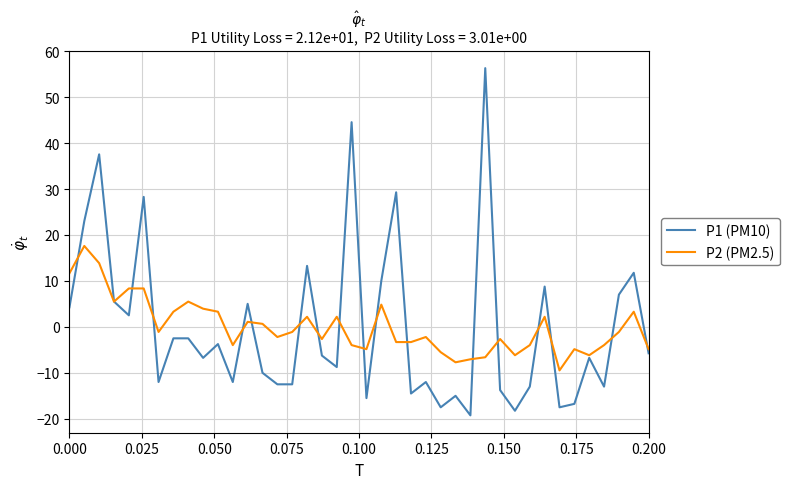

Which series has the largest range (max minus min)?

P1 (PM10)